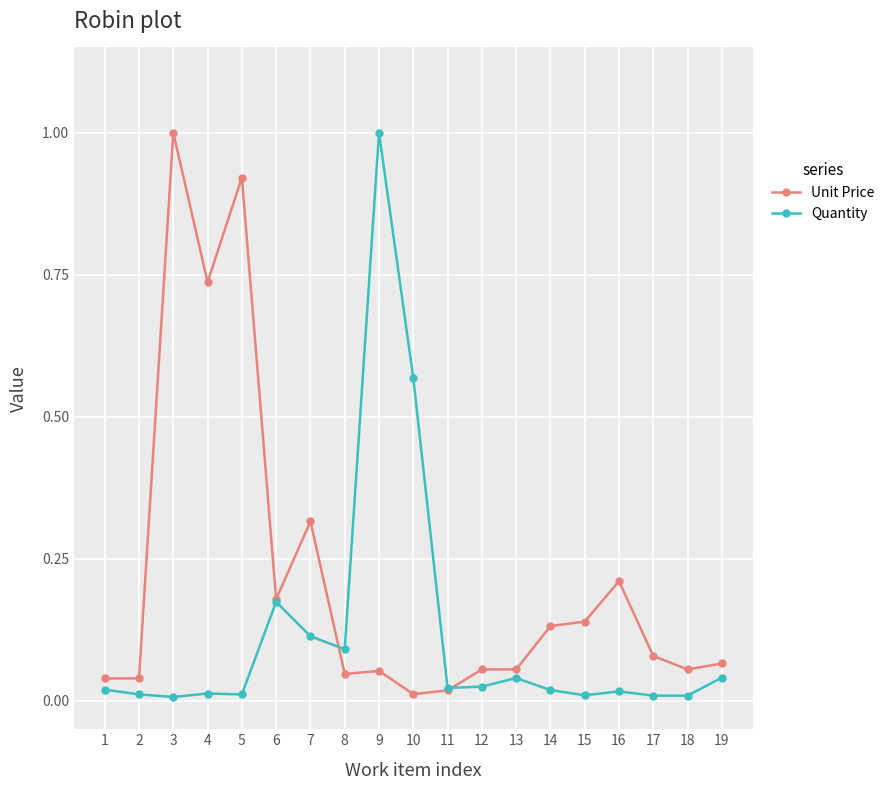

List the series in order of their overall mean, lowest first.

Quantity, Unit Price